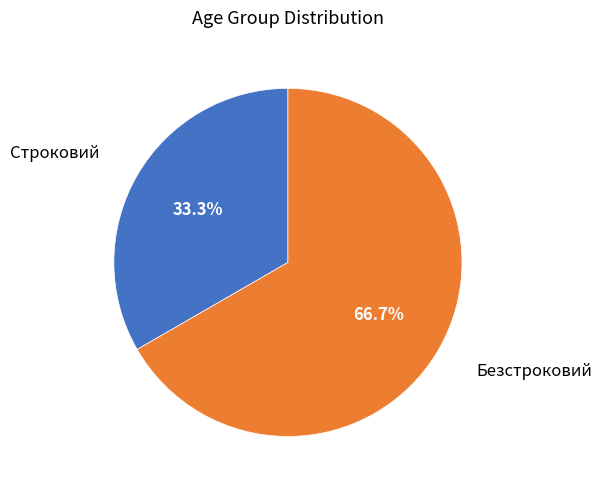

To the nearest percent, what portion does Строковий represent?

33%